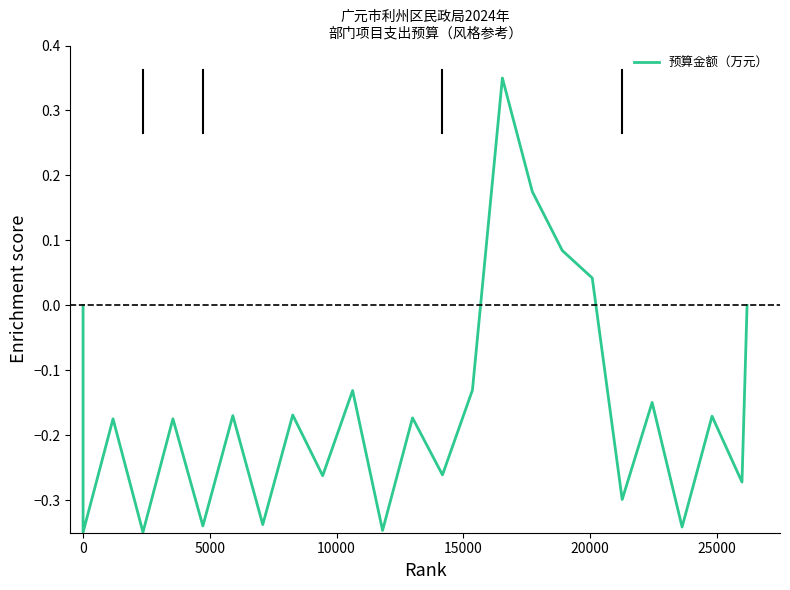

True or false: the data has more than 2 interior local peaks.

True